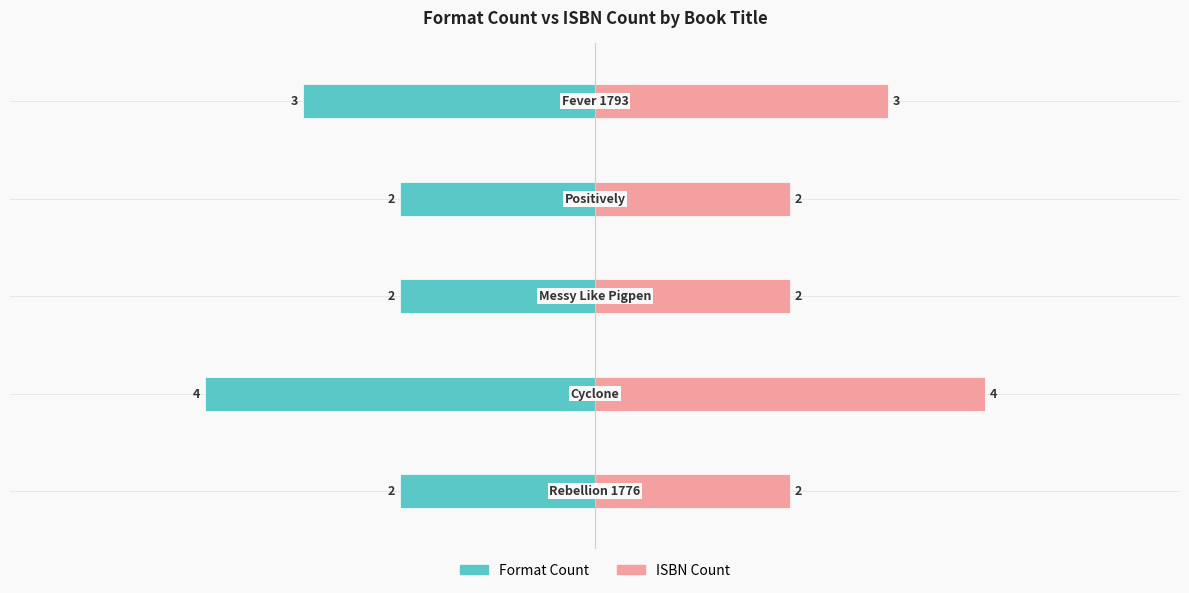

How many bars are there in total?

10